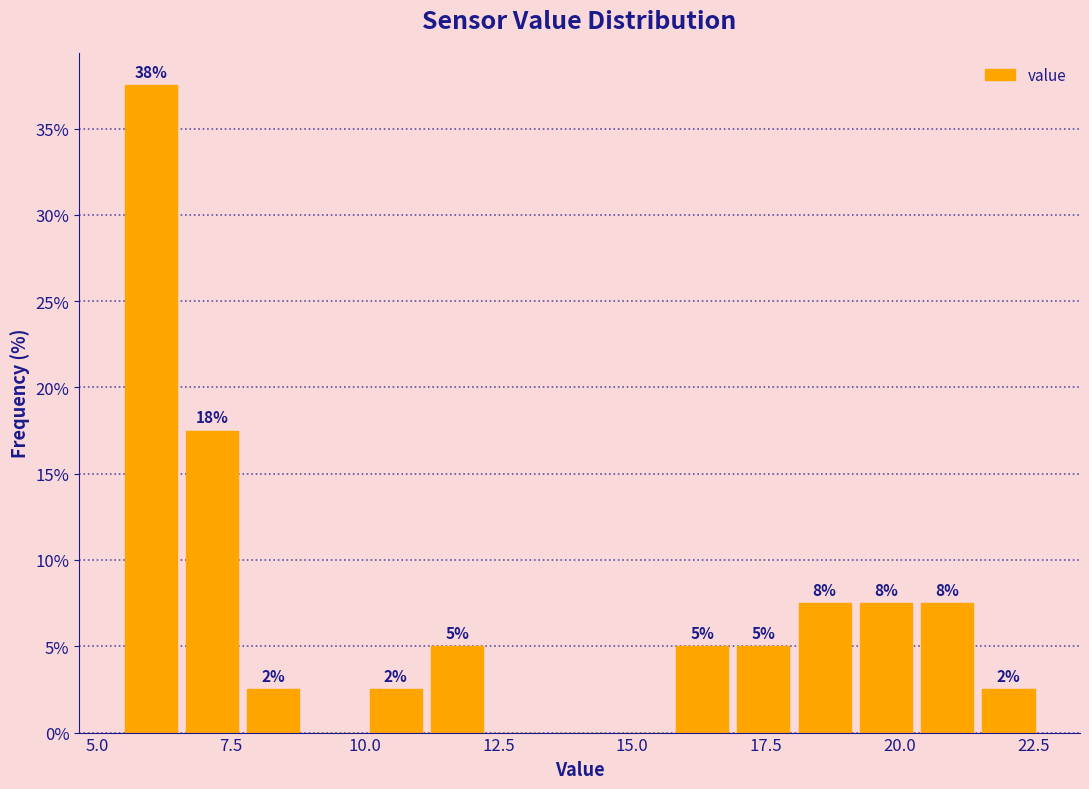

Around what value on the x-axis is the tallest bar? Give the approximate position of its centre, as read against the axis.

6.0